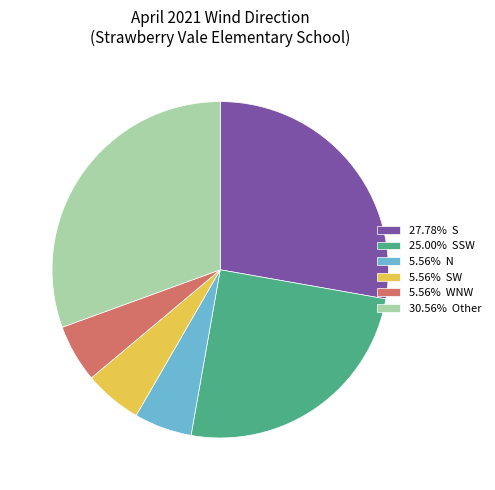

Combined, do 5.56% N and 5.56% SW account for over 50%?

No